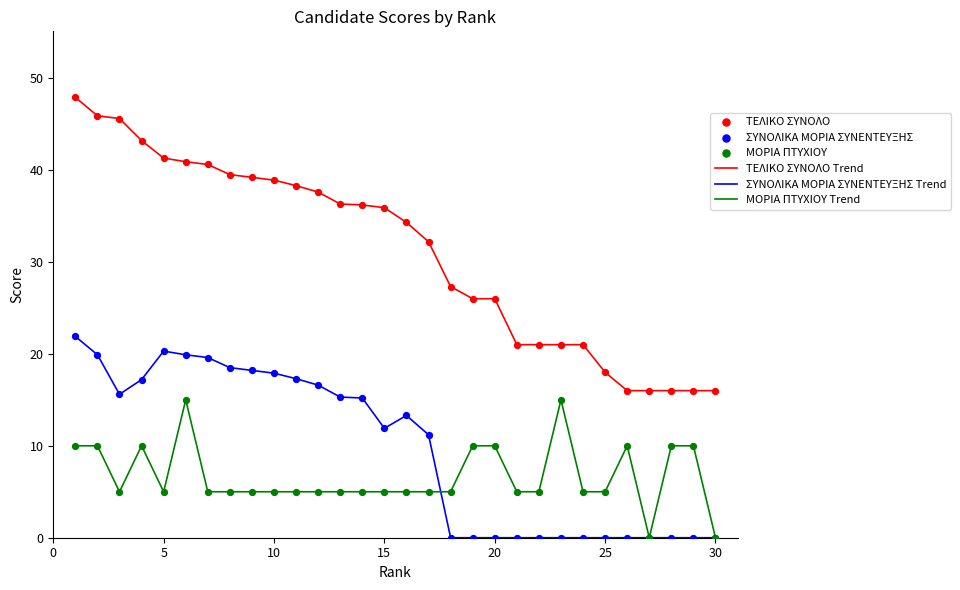

Which series has the largest range (max minus min)?

ΤΕΛΙΚΟ ΣΥΝΟΛΟ Trend